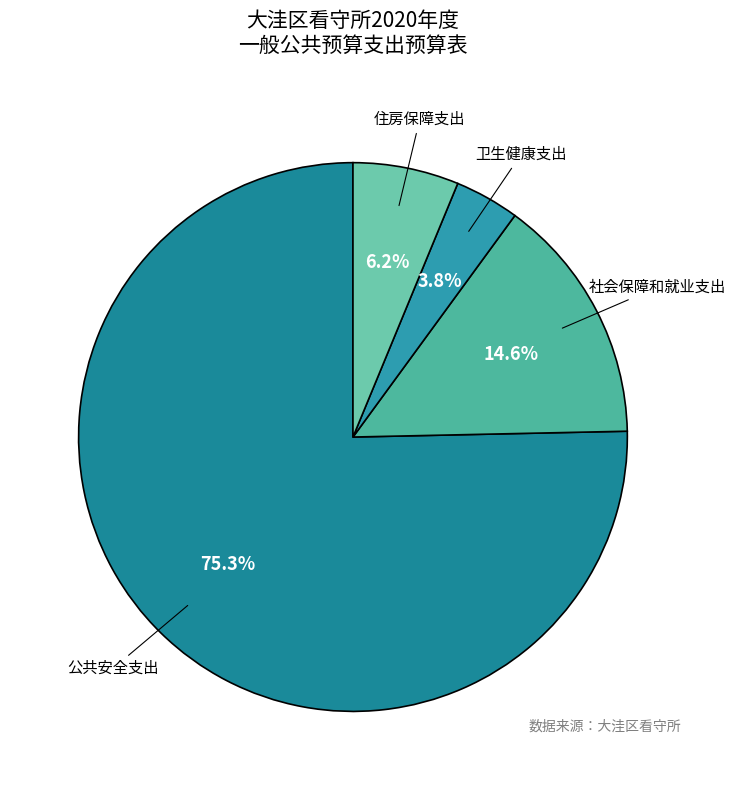

How many segments does this pie chart have?

4